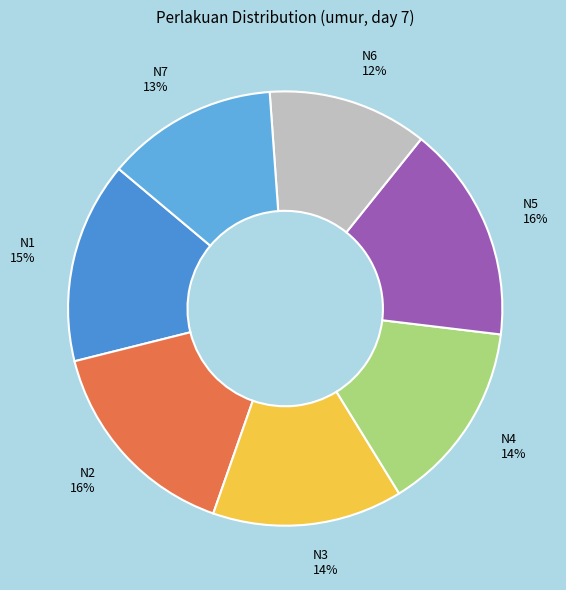

Does N7 account for over 50% of the chart?

No